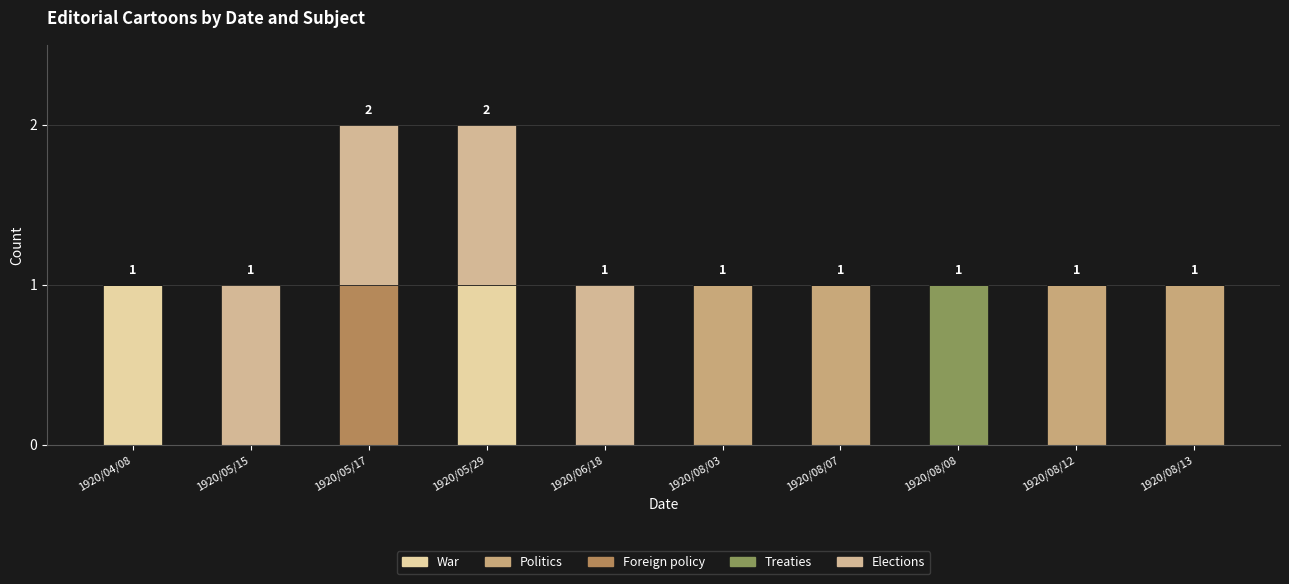

What is the sum of all Foreign policy values?

1